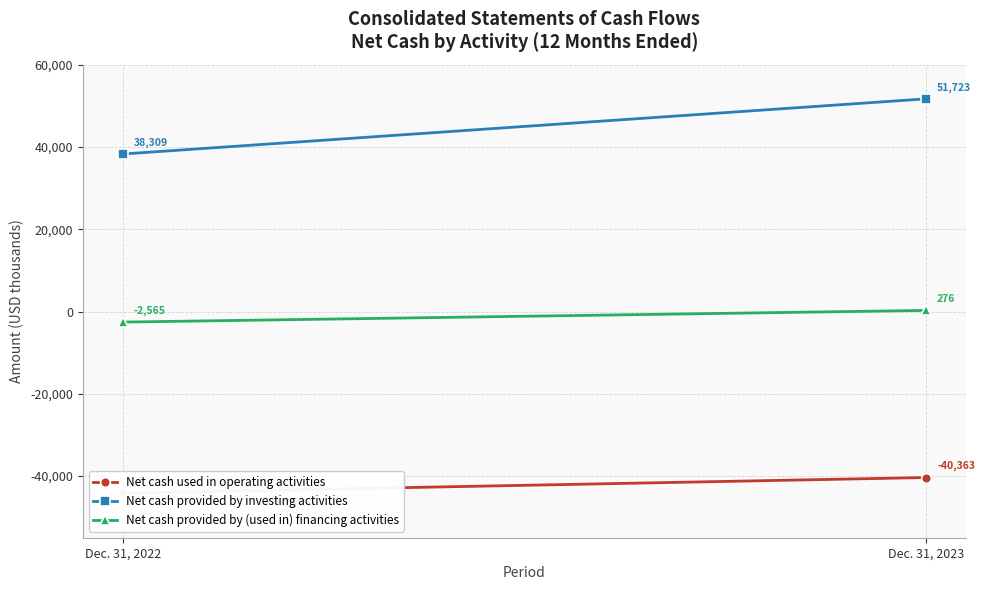

Reading left to right, what are all the values shown in this chart?

Net cash used in operating activities: Dec. 31, 2022=-44145	Dec. 31, 2023=-40363
Net cash provided by investing activities: Dec. 31, 2022=38309	Dec. 31, 2023=51723
Net cash provided by (used in) financing activities: Dec. 31, 2022=-2565	Dec. 31, 2023=276